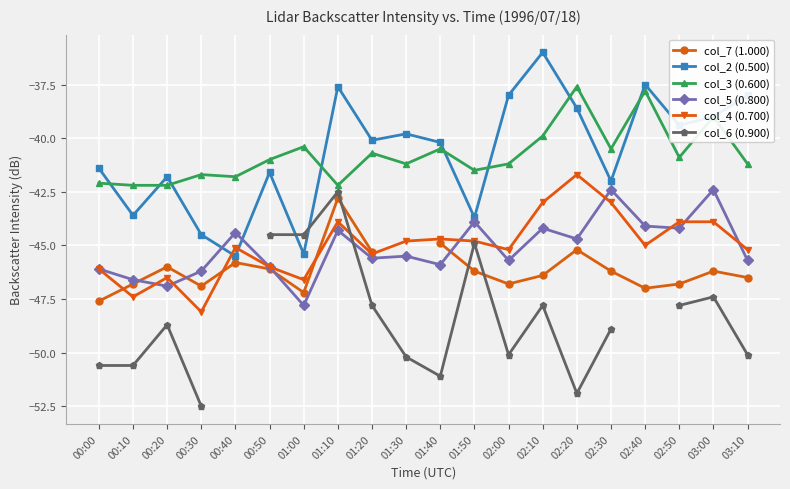

At how many categories does at least one series exceed -49?

20